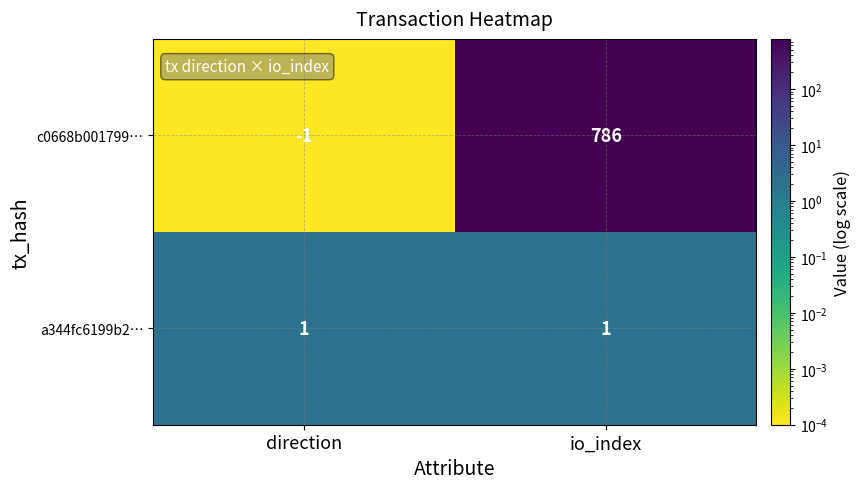

List the series in order of their overall mean, highest first.

c0668b001799…, a344fc6199b2…